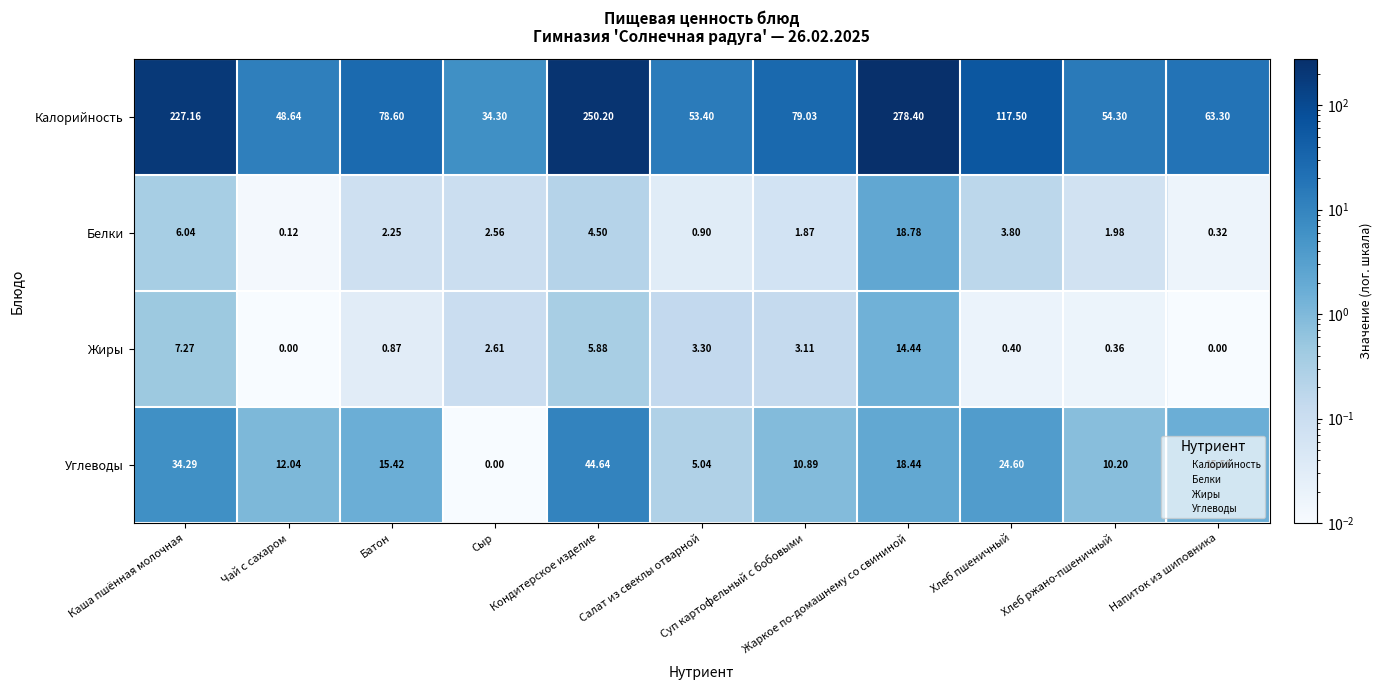

List the series in order of their peak value, highest first.

Калорийность, Углеводы, Белки, Жиры